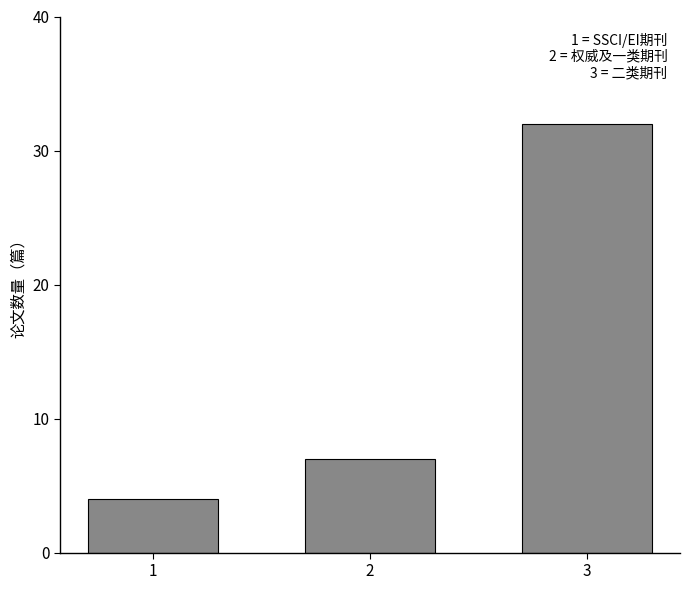

Reading right to left, what are all the values shown in this chart?

3=32	2=7	1=4